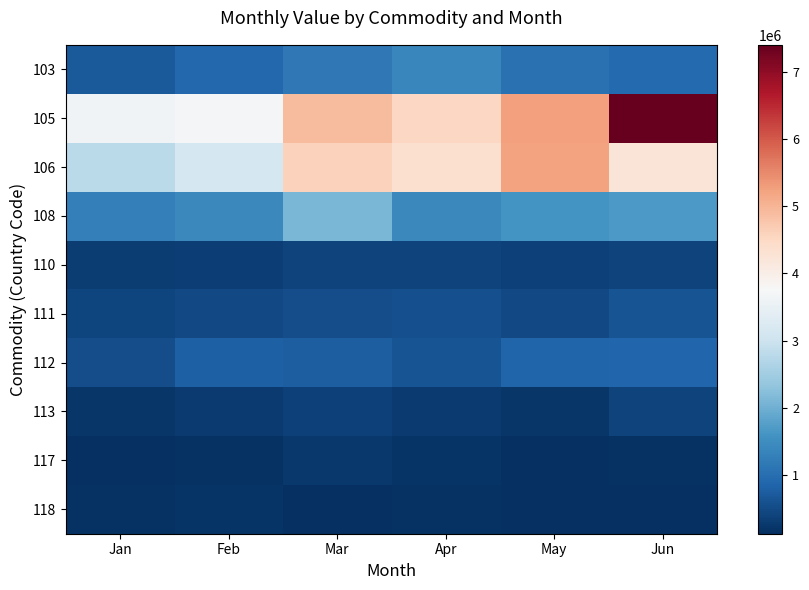

Between Feb and May, which series saw the biggest shift?

106